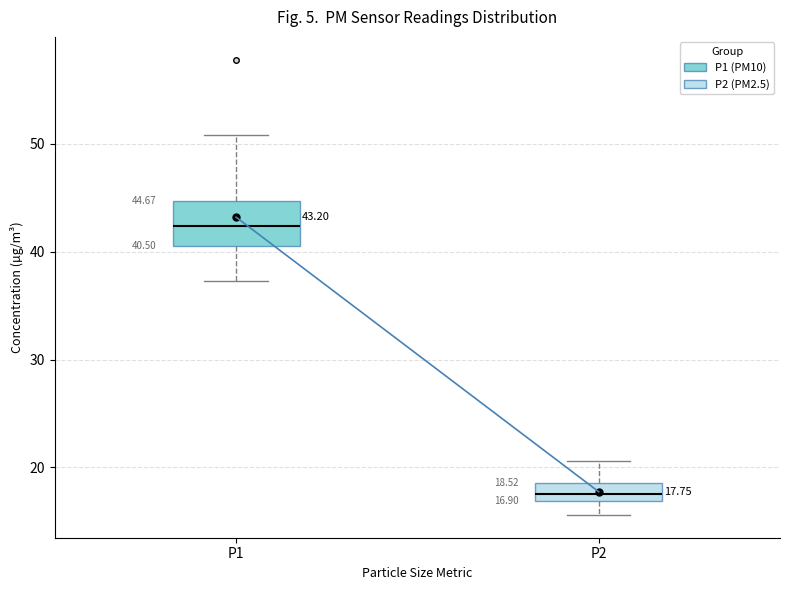

Which box is the tallest, from its lower edge to its upper edge?

P1